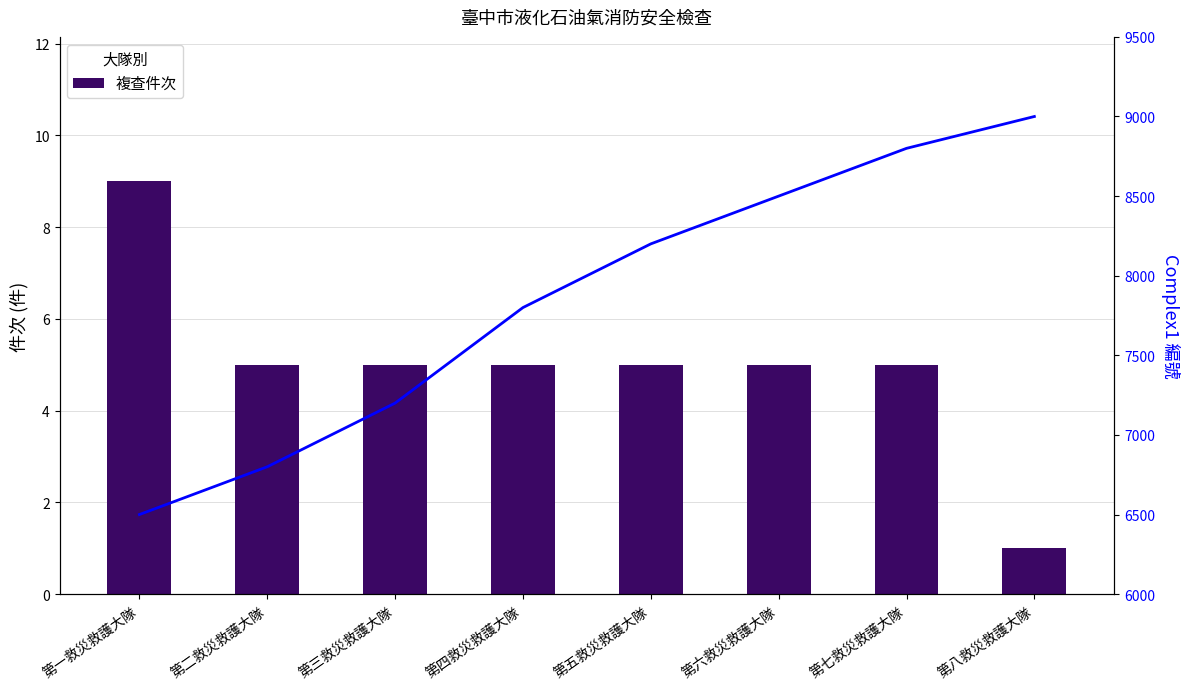

How many groups of bars are there?

8